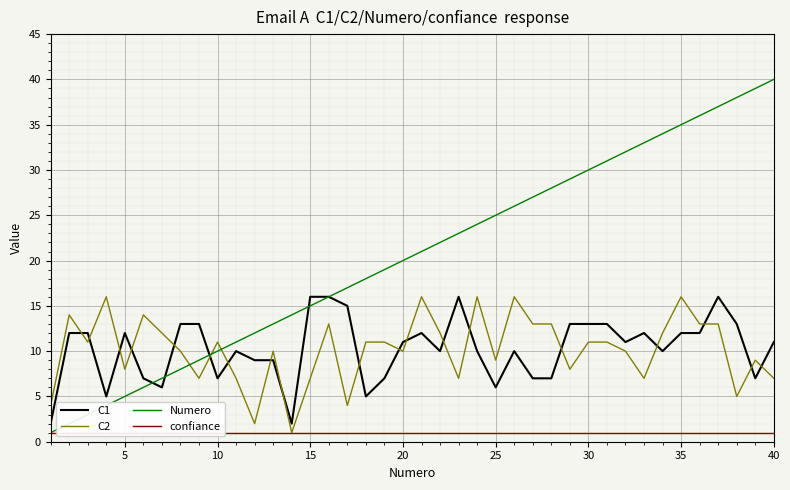

Is it true that C2 equals 13 at 5?

False